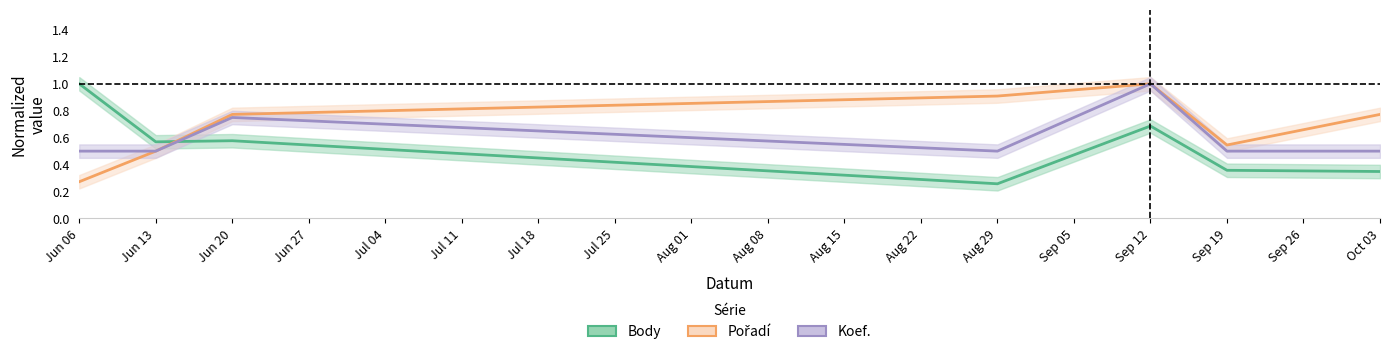

What is the difference between the Body values at Sep 12 and Jun 20?

0.1